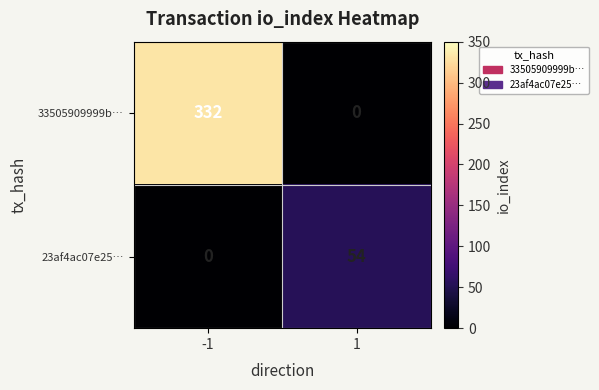

Which series has the largest total across all categories?

33505909999b…